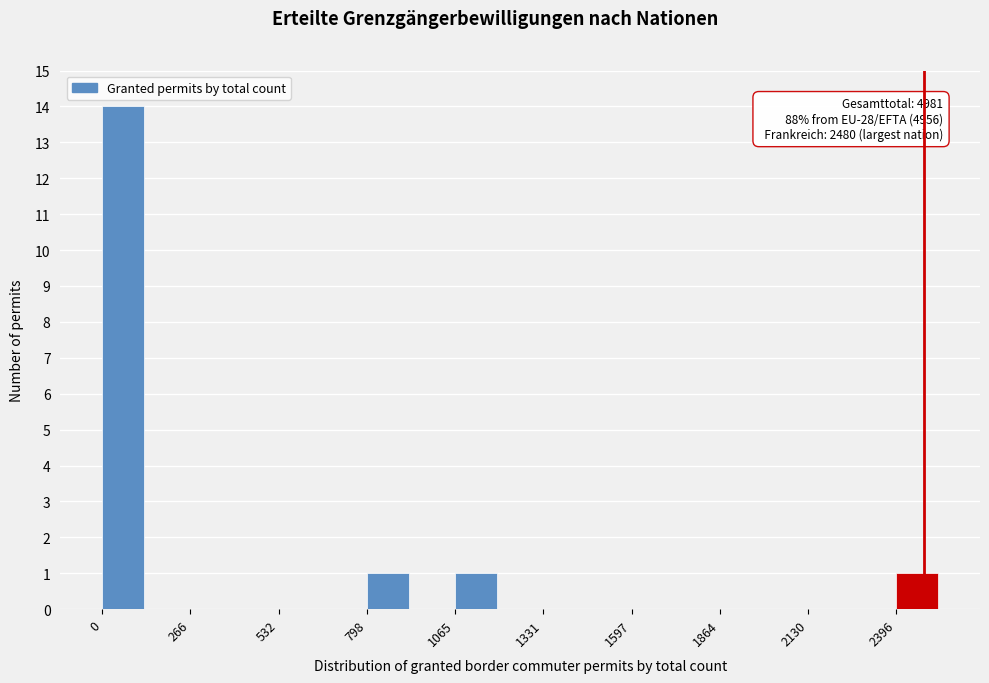

Around what value on the x-axis is the tallest bar? Give the approximate position of its centre, as read against the axis.

50